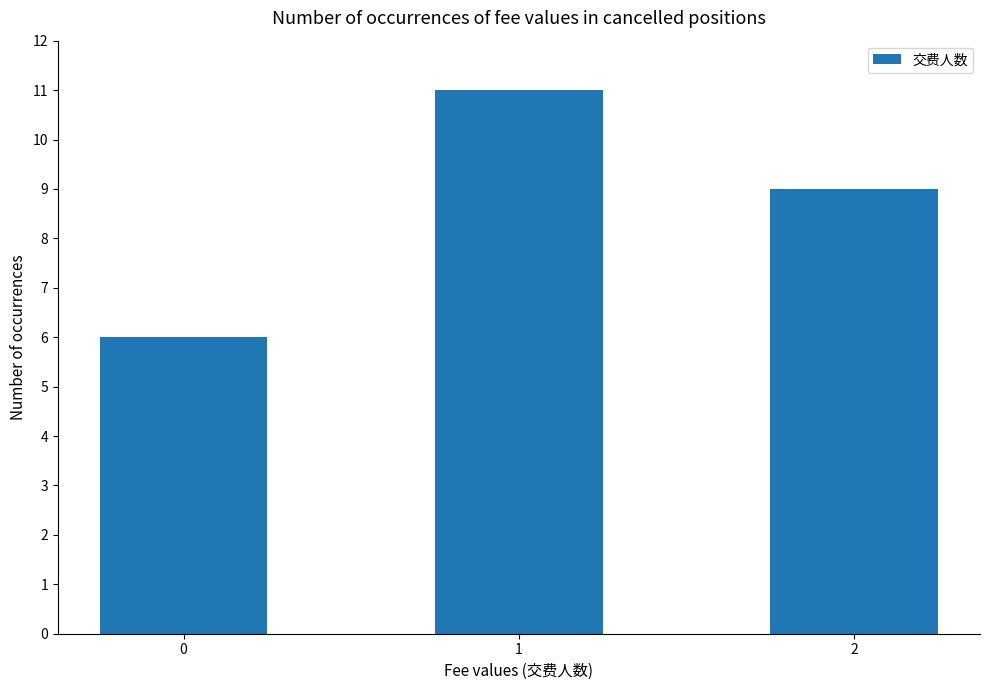

What is the sum of all values?

26